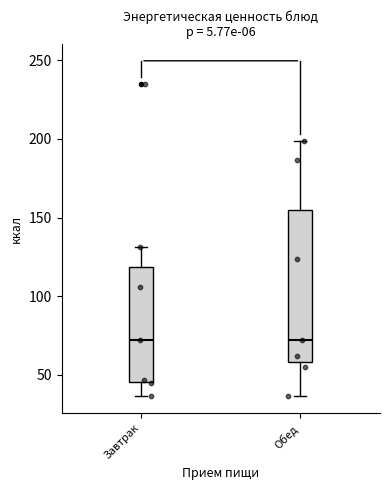

Reading left to right, read every box against the y-axis: the position of its median line, the range the box covers, and the ends of its whiskers. The values are not printed on the chart, so give them approximately, as read against the axis.

Завтрак: median 70, box 45 to 120, whiskers 35 to 130
Обед: median 70, box 60 to 155, whiskers 35 to 200